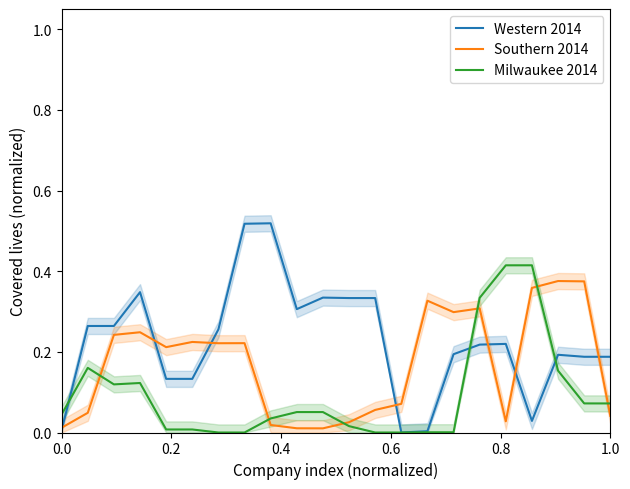

Which series ends up on top after the final intersection of Southern 2014 and Western 2014?

Western 2014